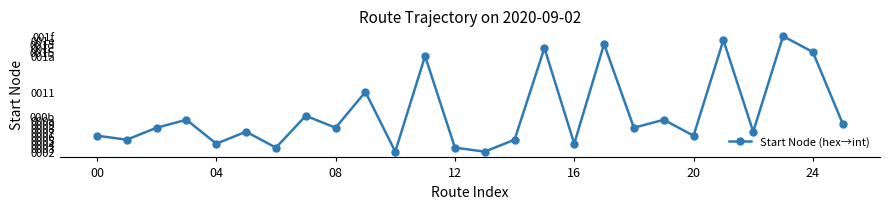

Does the chart have visible grid lines?

No